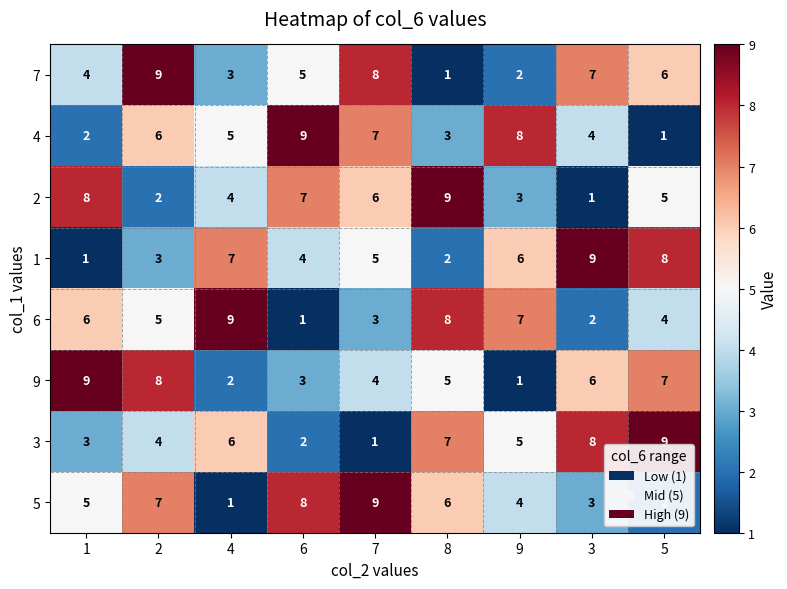

The 6 series shows 12 at 9. True or false?

False